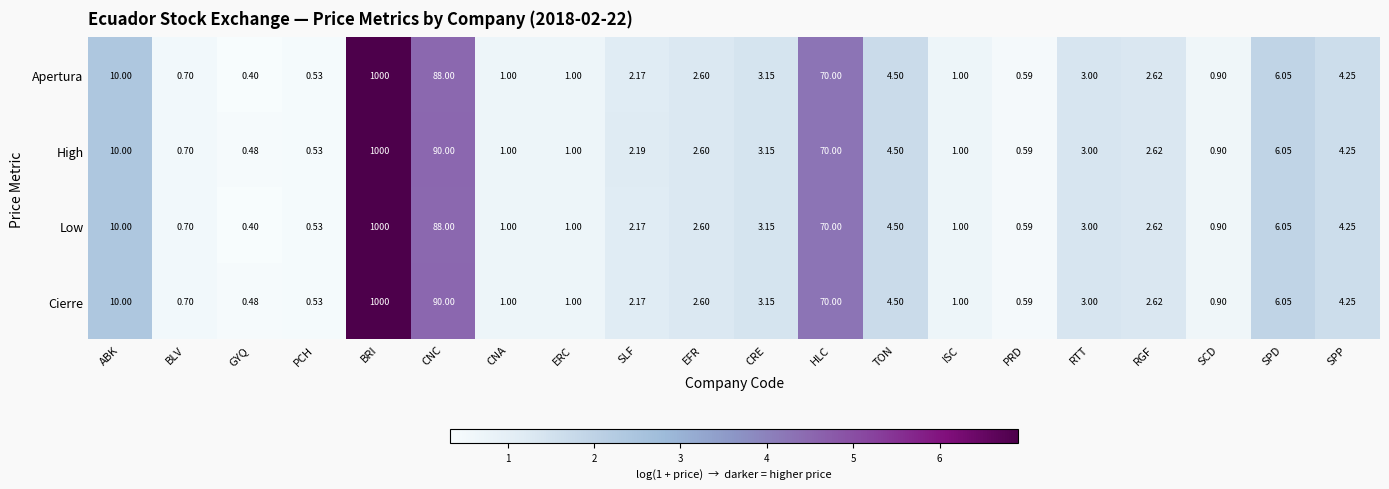

At which label does Apertura reach its peak?

BRI